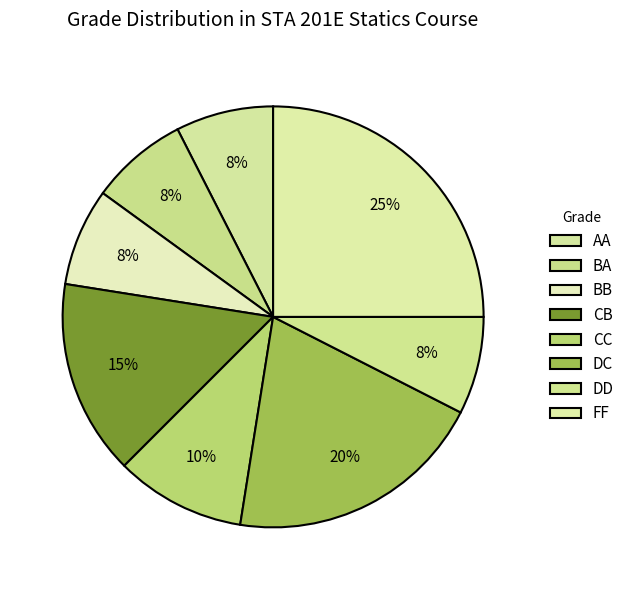

What is the ratio of the value at BB to the value at DD?

1.0